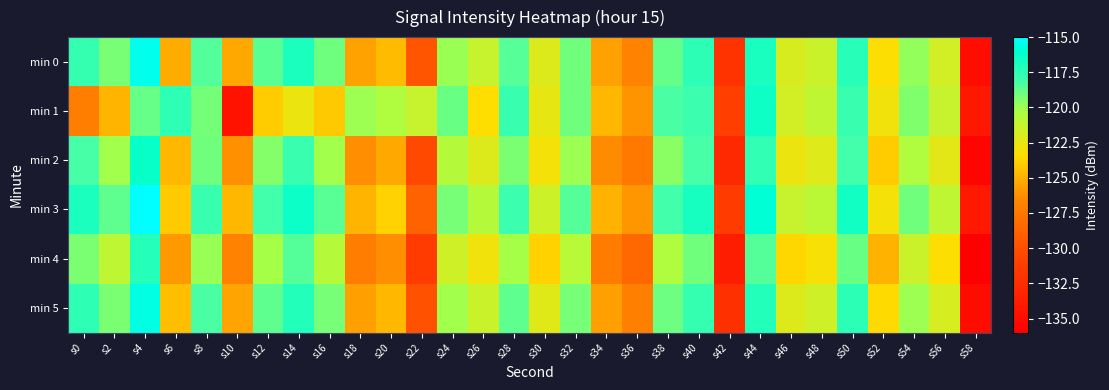

Which category has the highest value across all series?

s4